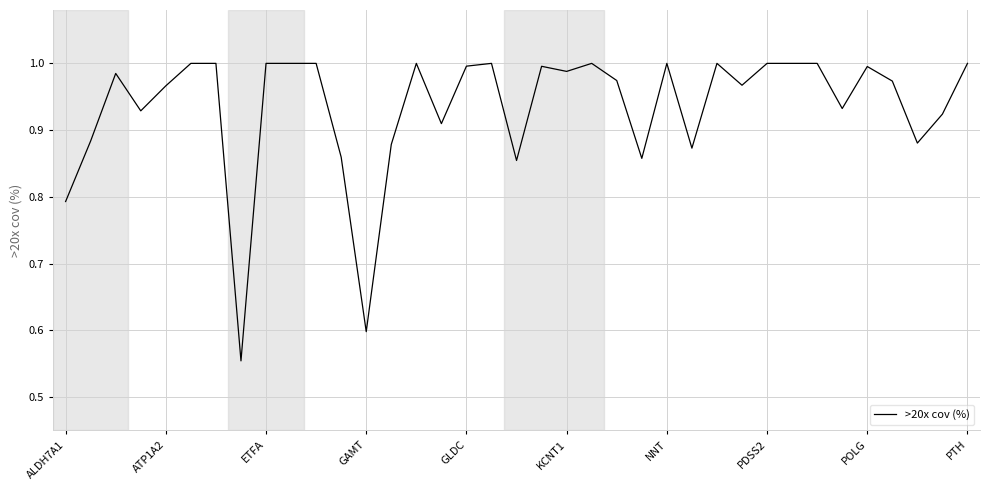

What is the sum of all values?

34.6